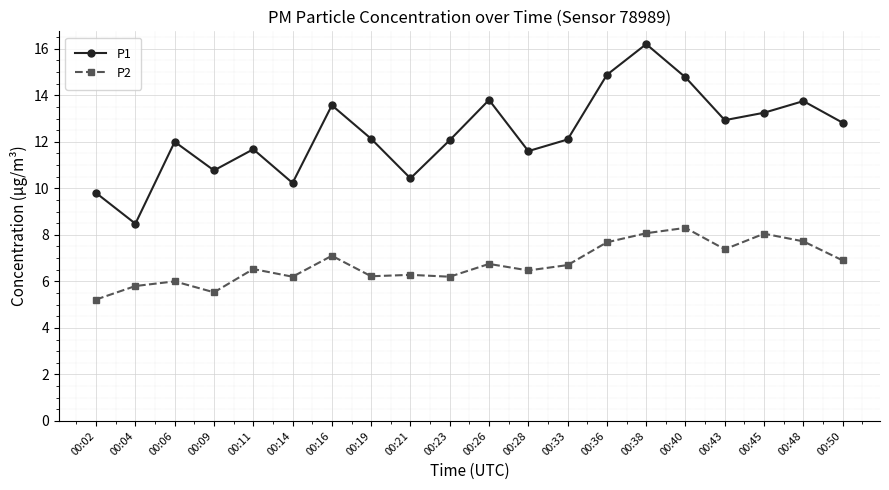

True or false: P1 and P2 intersect in this chart.

False